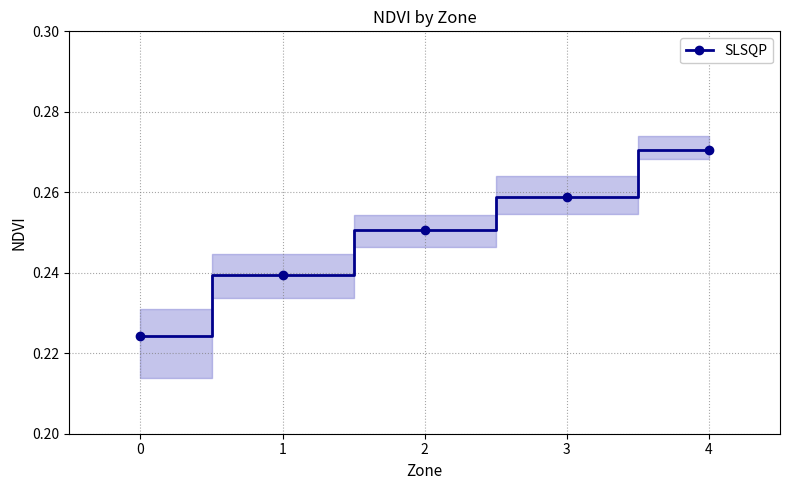

Read the value at 1.

0.2